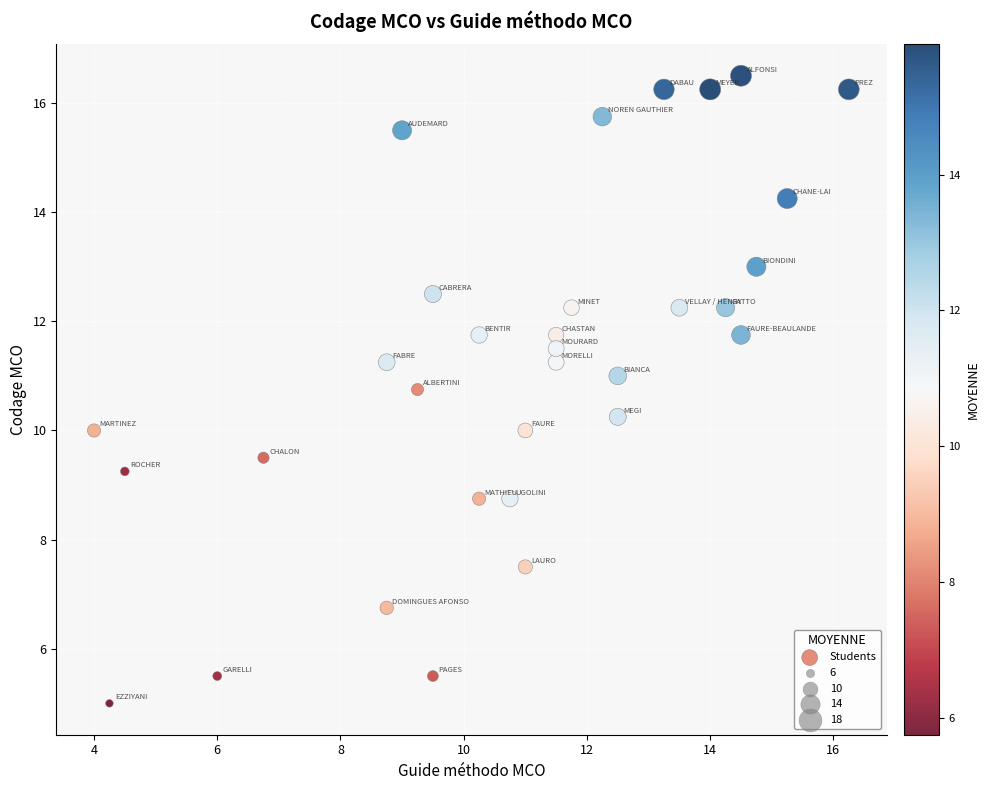

What is the range of X values (max minus min)?

12.2